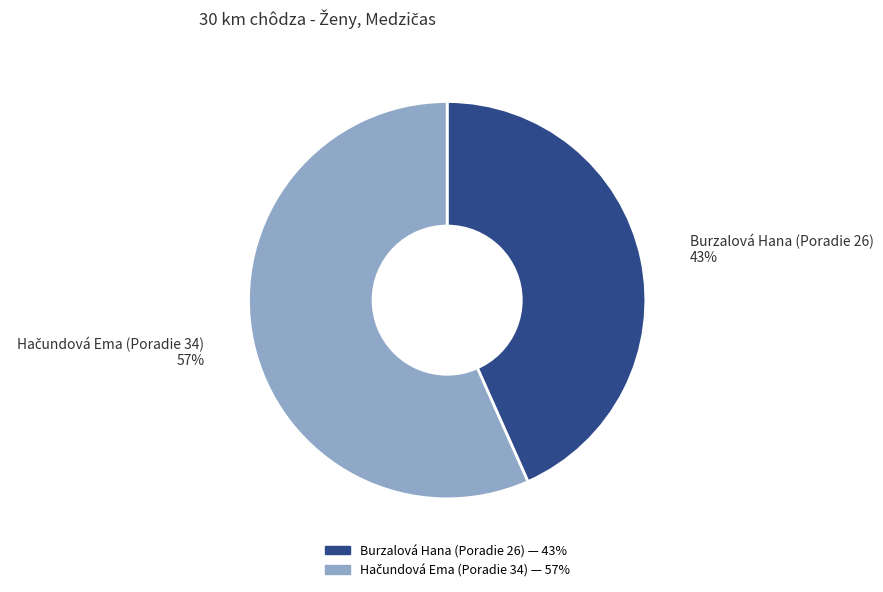

To the nearest percent, what percentage of the pie is Burzalová Hana (Poradie 26)?

43%